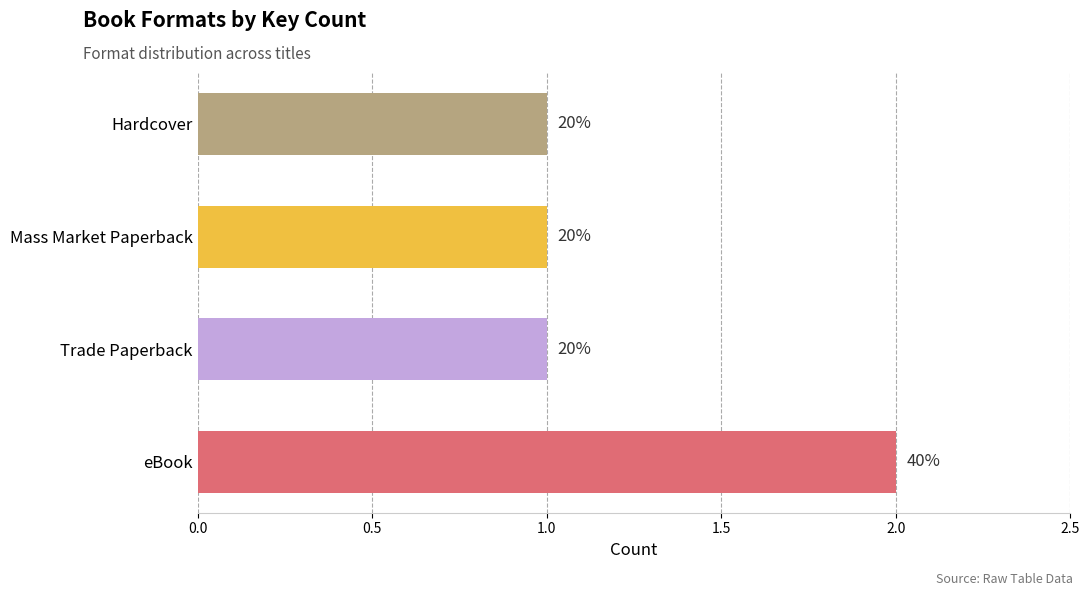

What is the average value?

1